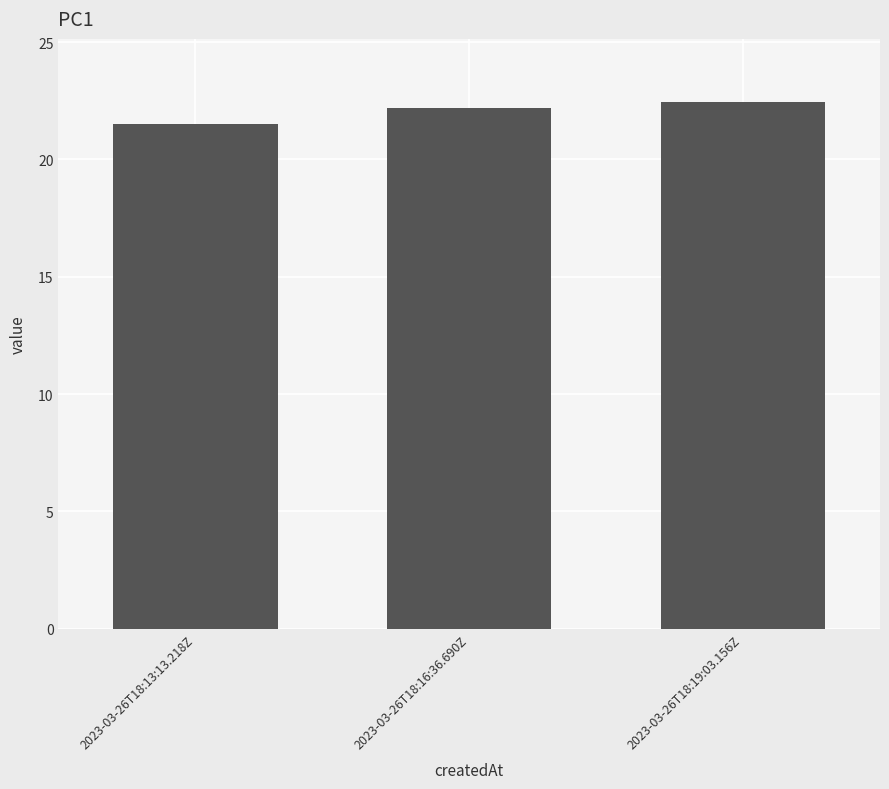

Reading right to left, transcribe all the data shown in this chart.

22.4	22.2	21.5